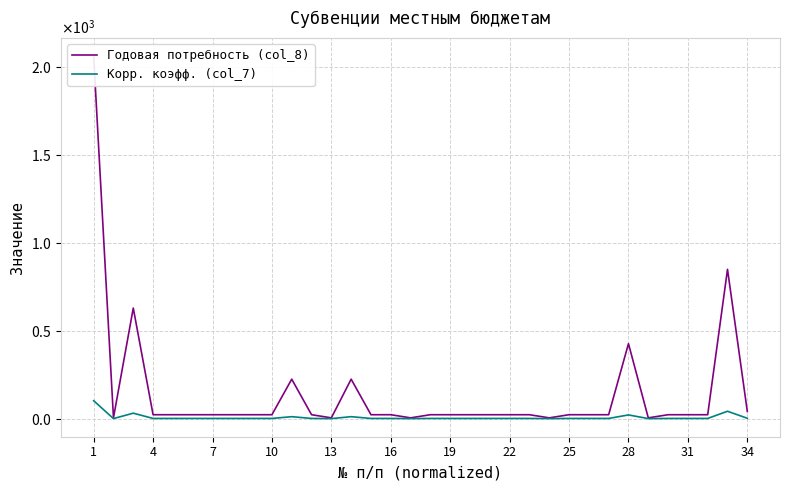

True or false: Годовая потребность (col_8) and Корр. коэфф. (col_7) intersect in this chart.

False